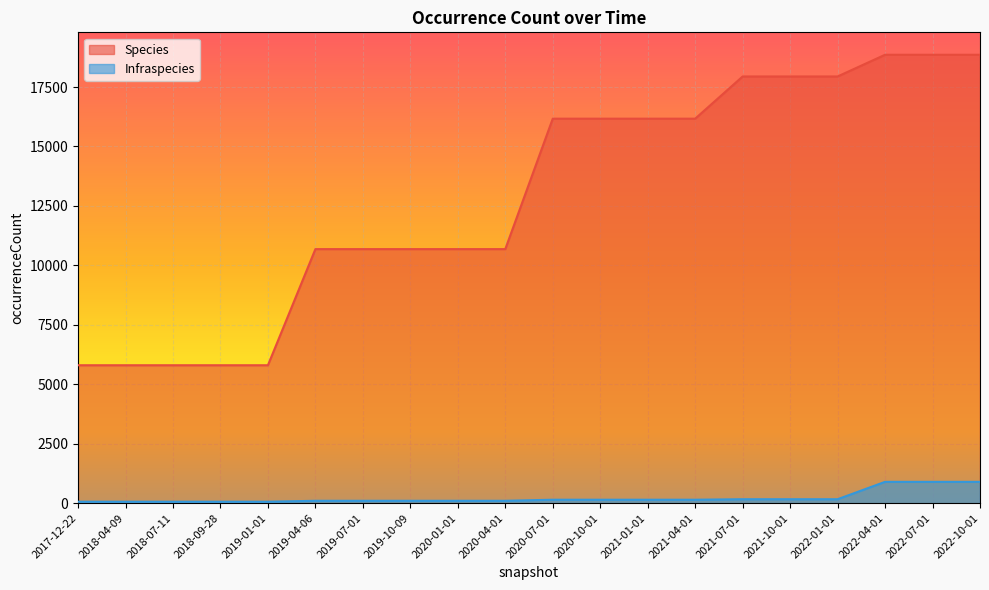

Reading left to right, what are all the values shown in this chart?

Species: 2017-12-22=5800	2018-04-09=5800	2018-07-11=5800	2018-09-28=5800	2019-01-01=5800	2019-04-06=10684	2019-07-01=10684	2019-10-09=10684	2020-01-01=10684	2020-04-01=10684	2020-07-01=16169	2020-10-01=16169	2021-01-01=16169	2021-04-01=16169	2021-07-01=17944	2021-10-01=17944	2022-01-01=17944	2022-04-01=18857	2022-07-01=18857	2022-10-01=18857
Infraspecies: 2017-12-22=61	2018-04-09=61	2018-07-11=61	2018-09-28=61	2019-01-01=61	2019-04-06=100	2019-07-01=100	2019-10-09=100	2020-01-01=100	2020-04-01=100	2020-07-01=145	2020-10-01=145	2021-01-01=145	2021-04-01=145	2021-07-01=166	2021-10-01=166	2022-01-01=166	2022-04-01=897	2022-07-01=897	2022-10-01=897